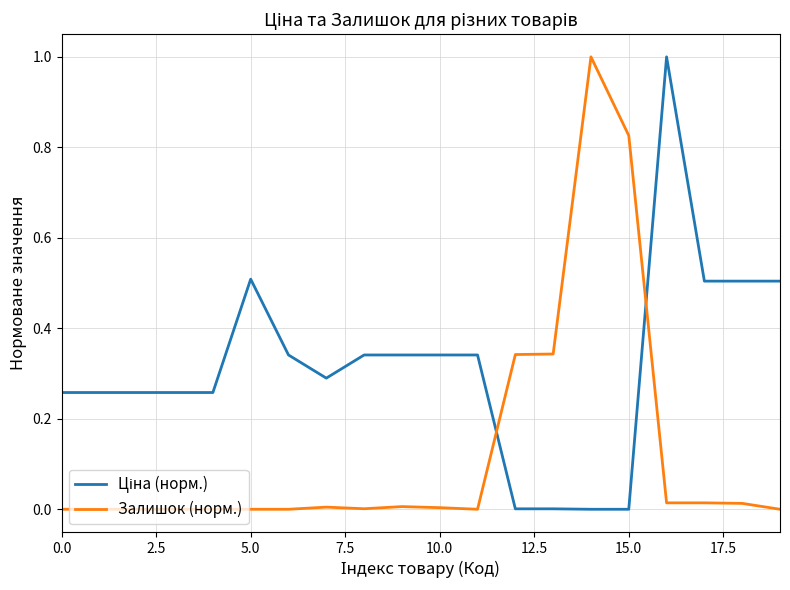

What is the maximum value for Залишок (норм.)?

1.0